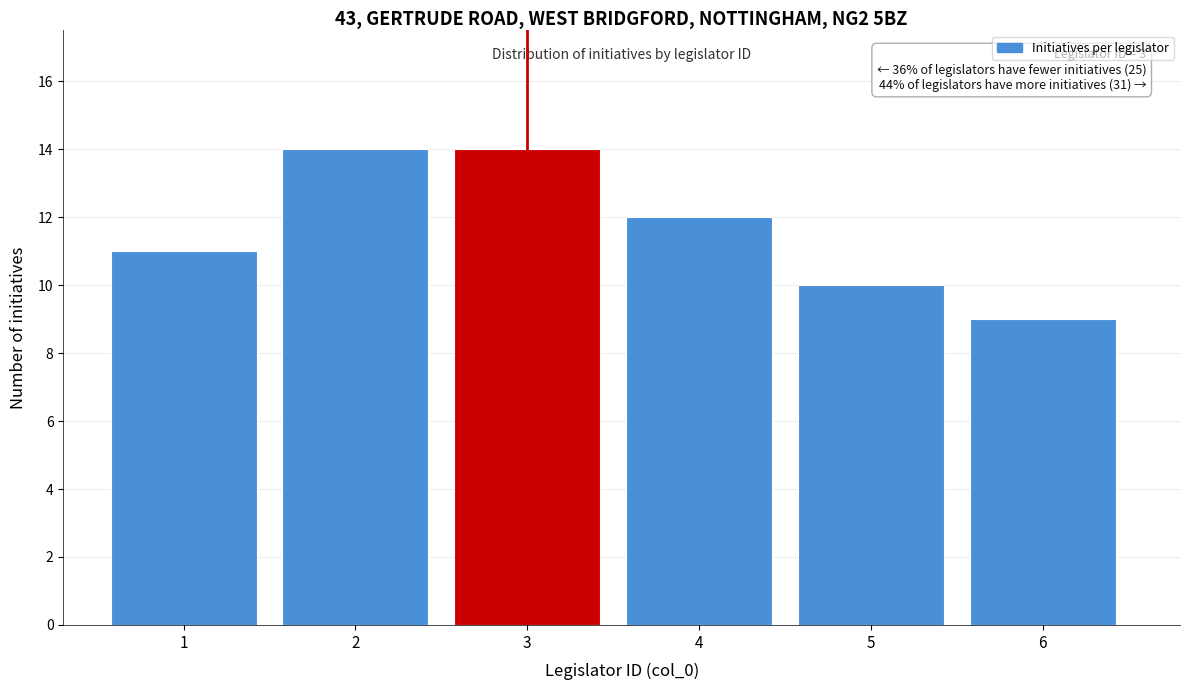

Reading left to right, transcribe all the data shown in this chart.

11	14	14	12	10	9